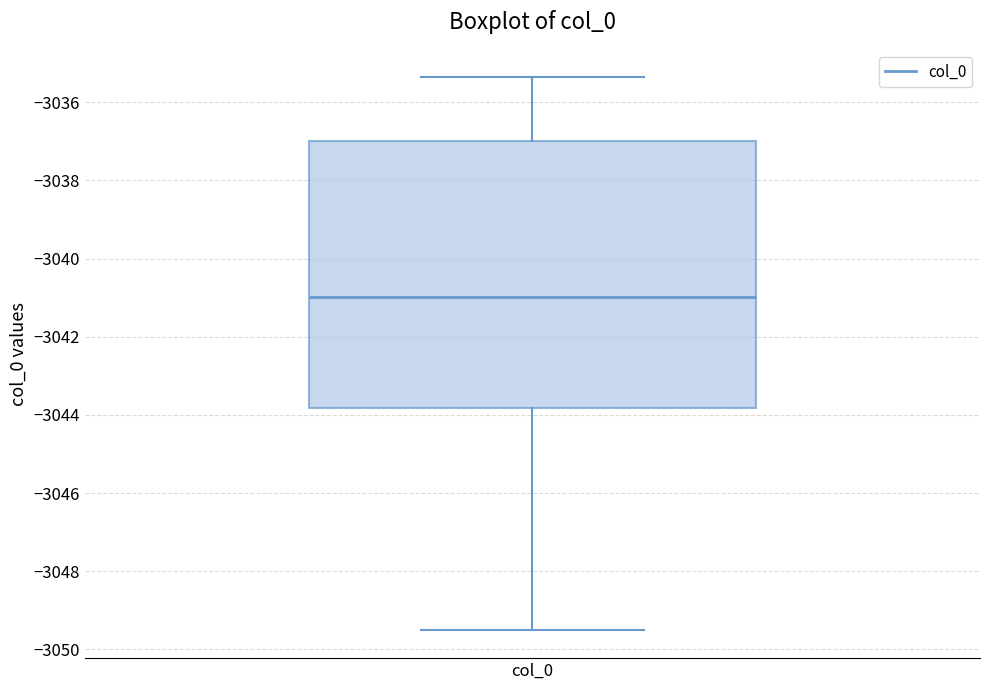

Where is the upper edge of the box for col_0 on the y-axis? The values are not printed on the chart, so give them approximately, as read against the axis.

-3037.0